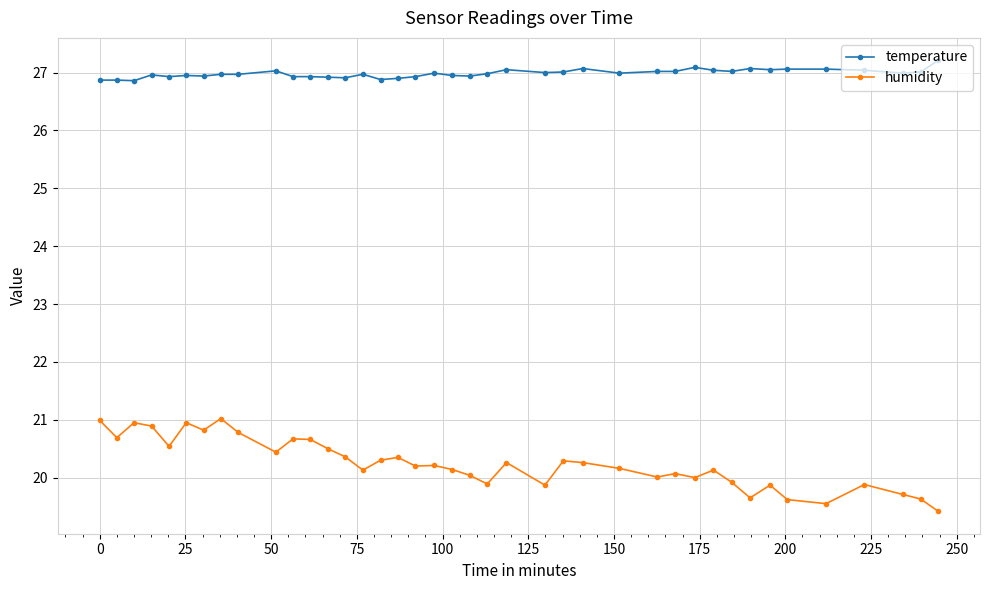

What is the sum of all temperature values?

1079.4